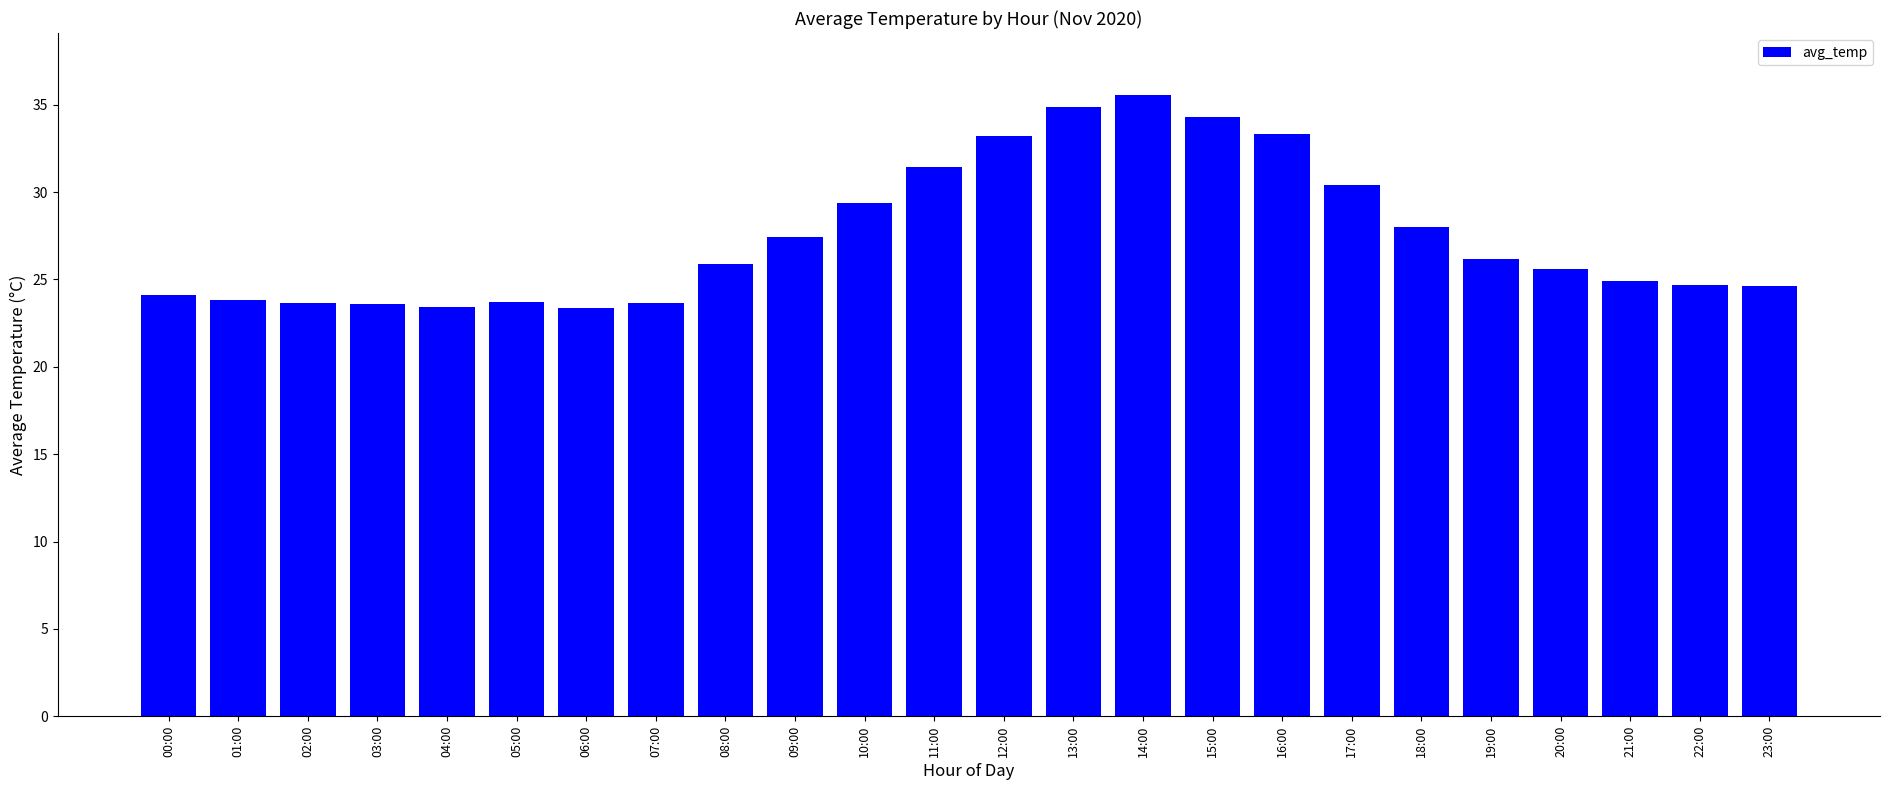

What is the minimum value shown in the chart?

23.4